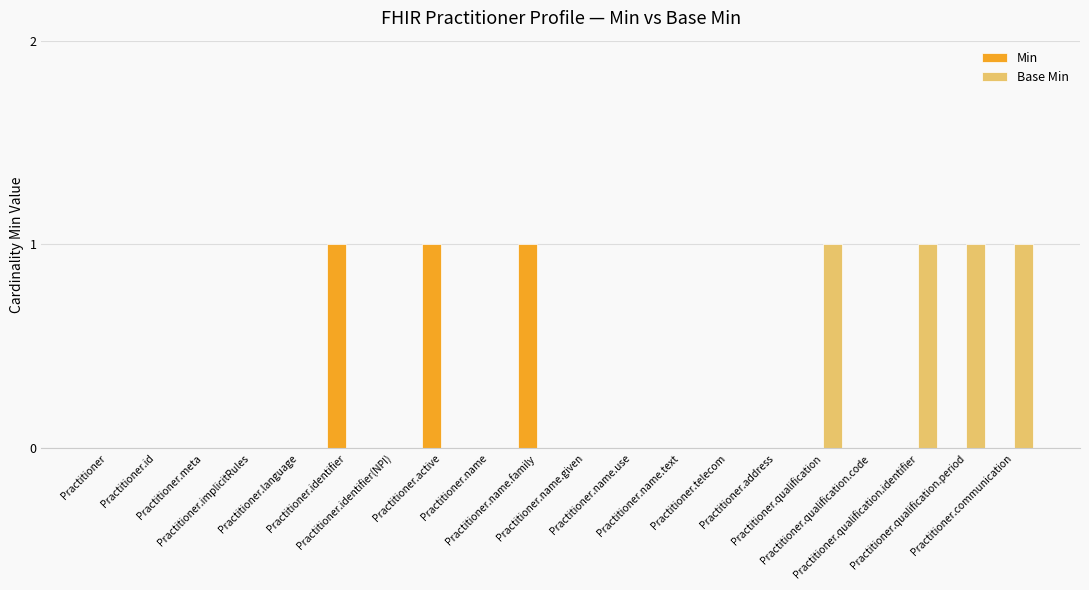

Count the Min values in the range 0 to 1.

20